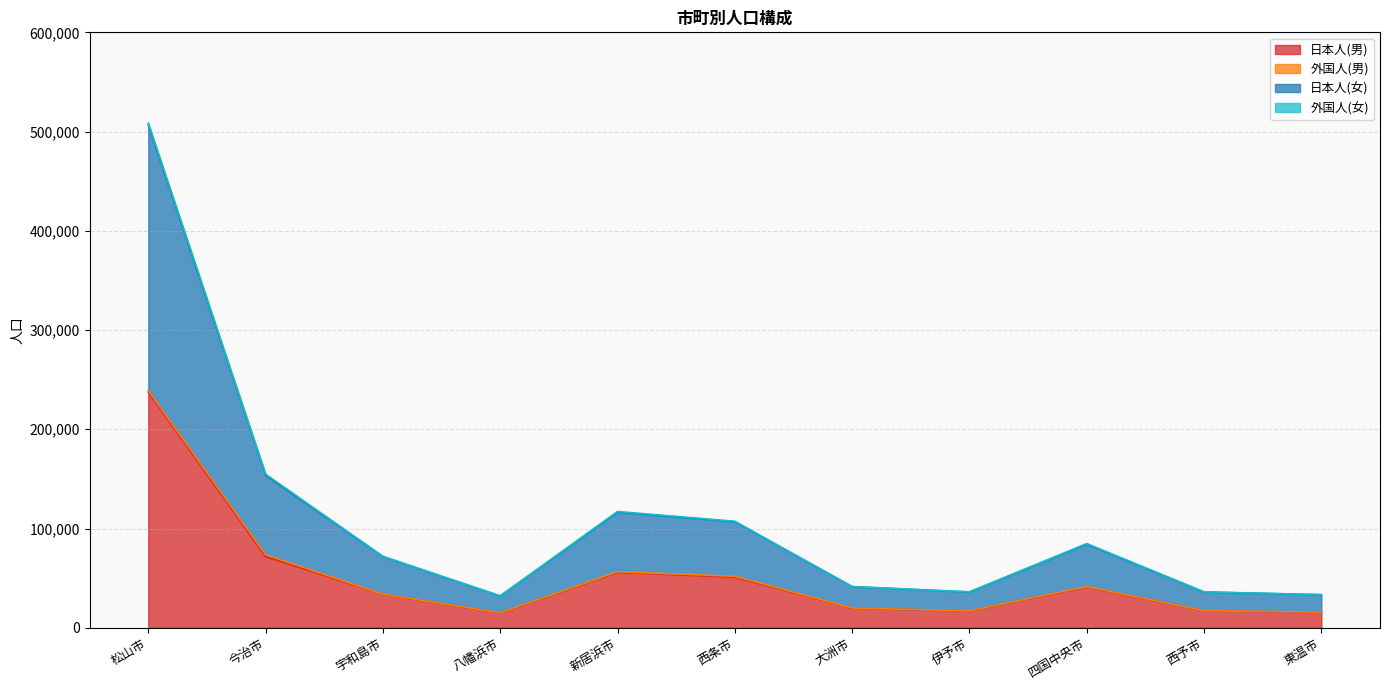

Is it true that 日本人(男) equals 17072 at 西予市?

True